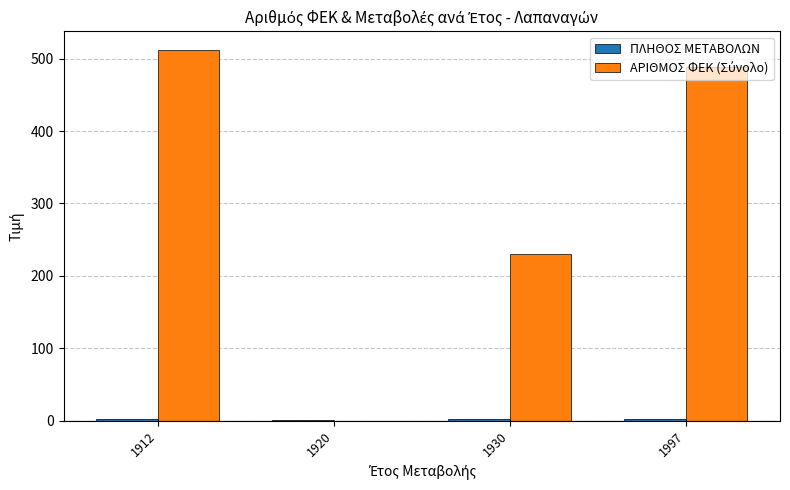

Which category has the highest value across all series?

1912